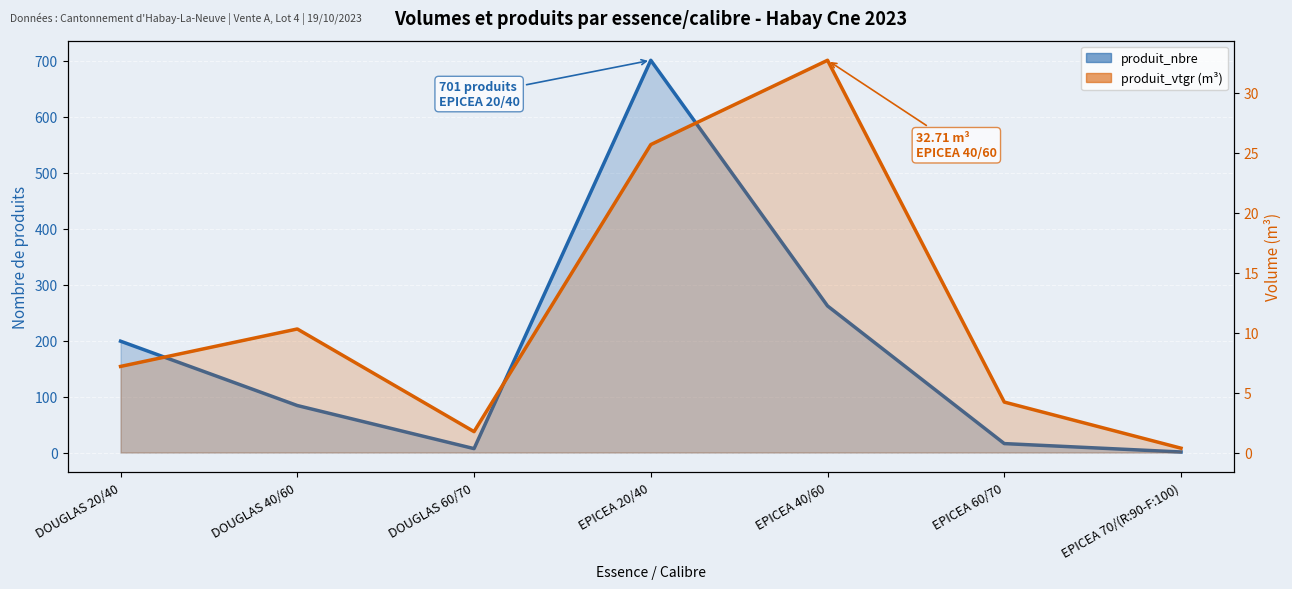

How many lines are shown in the chart?

2